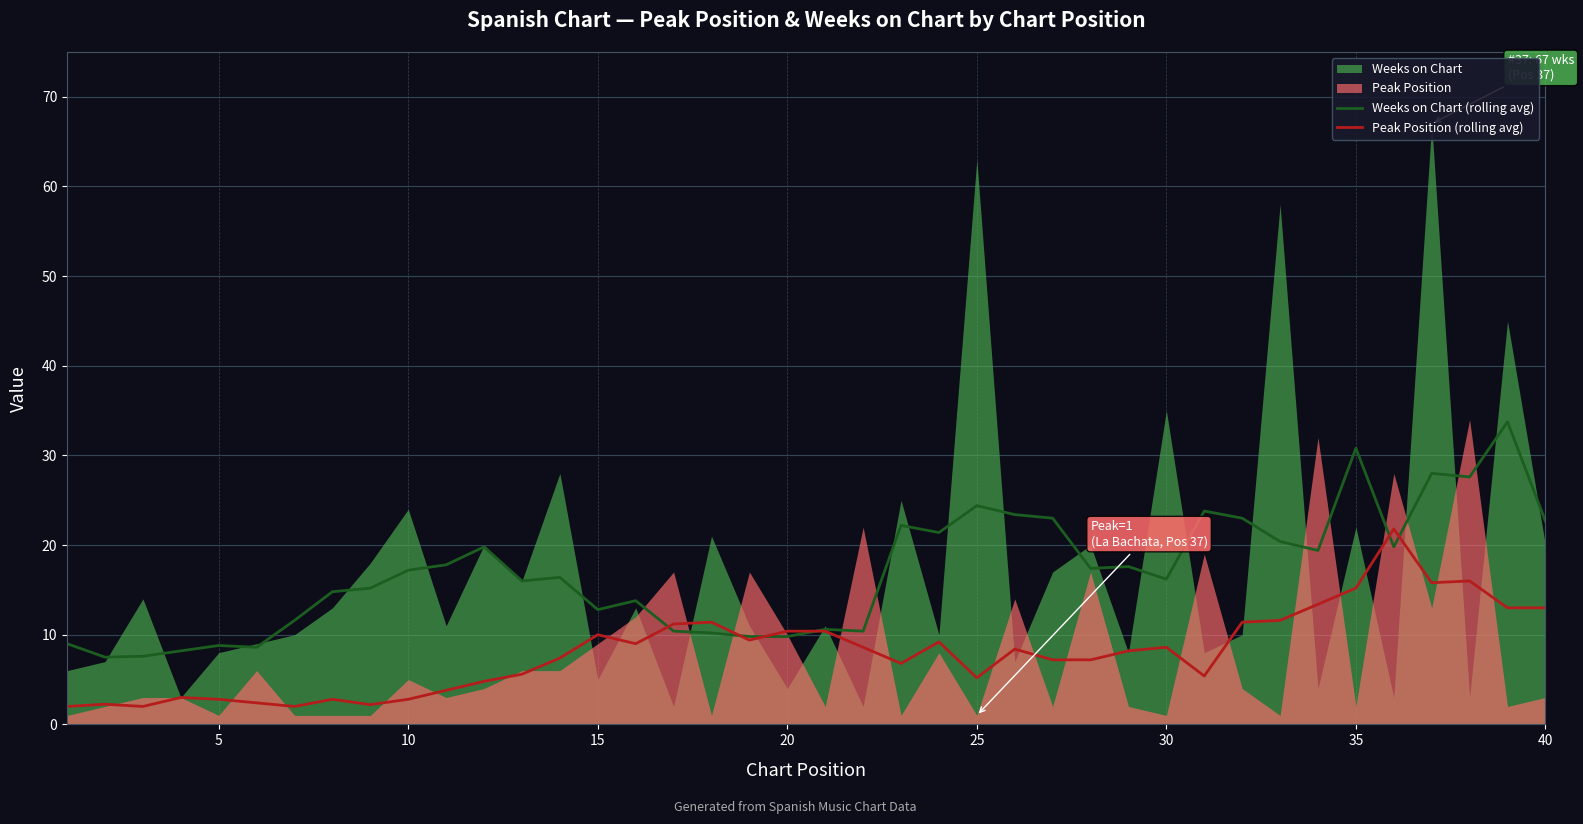

The Weeks on Chart (rolling avg) series shows 12.8 at 15. True or false?

True